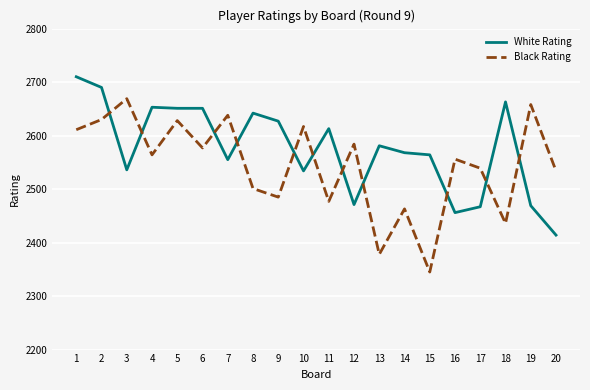

What is the approximate value of White Rating at 9?

2627